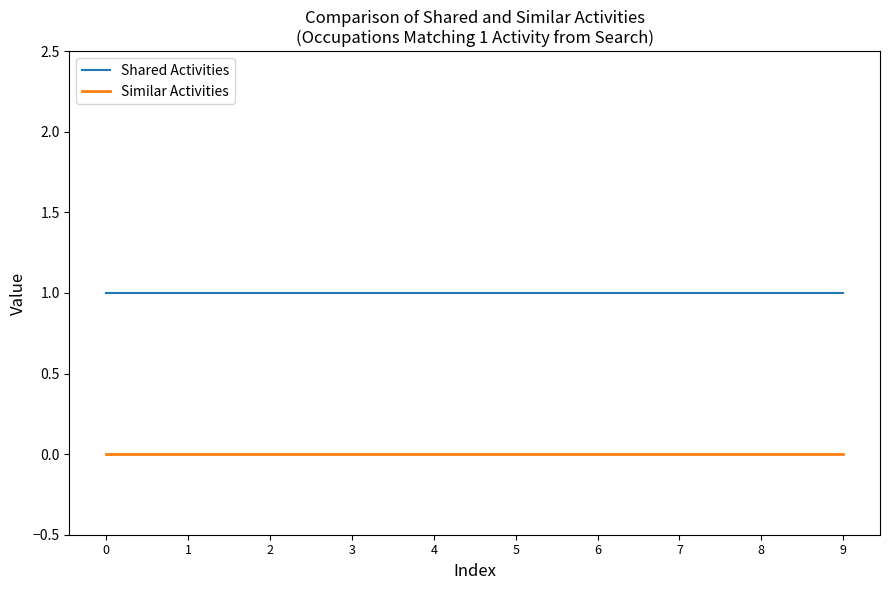

What is the approximate value of Shared Activities at 3?

1